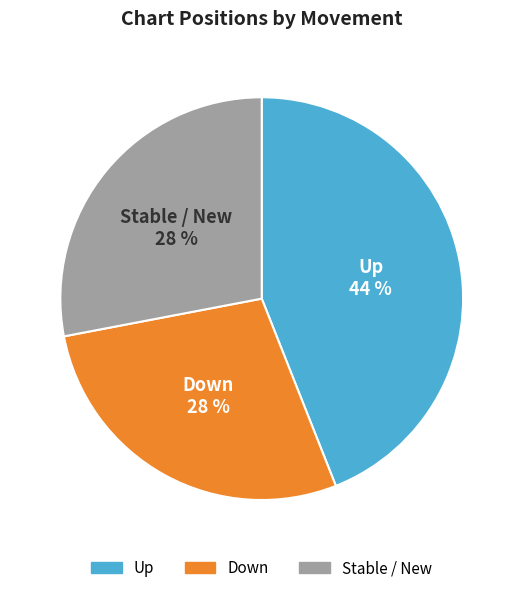

Approximately how many times larger is the value at Stable / New compared to Down?

1.0